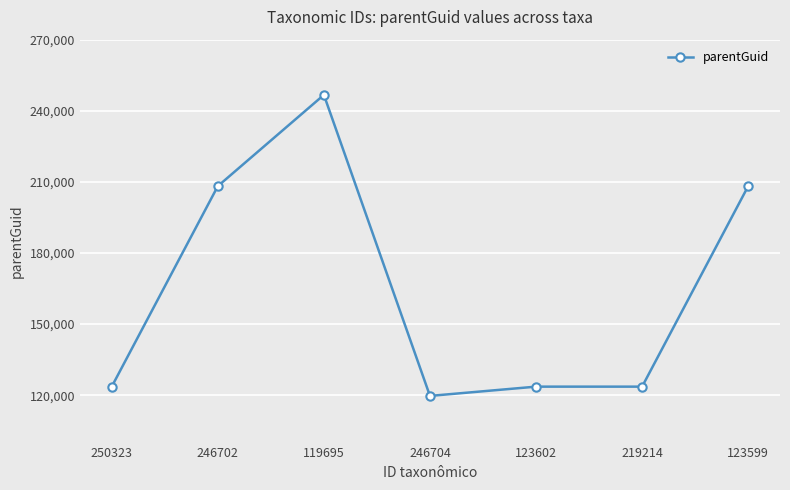

What is the ratio of the value at 123602 to the value at 123599?

0.6